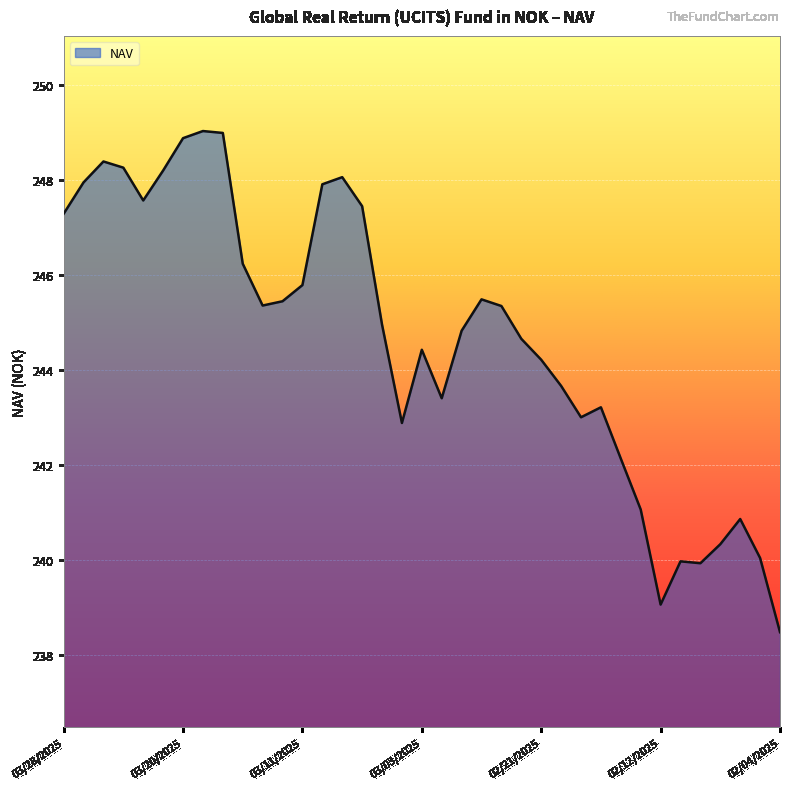

What is the greatest value displayed?

249.0